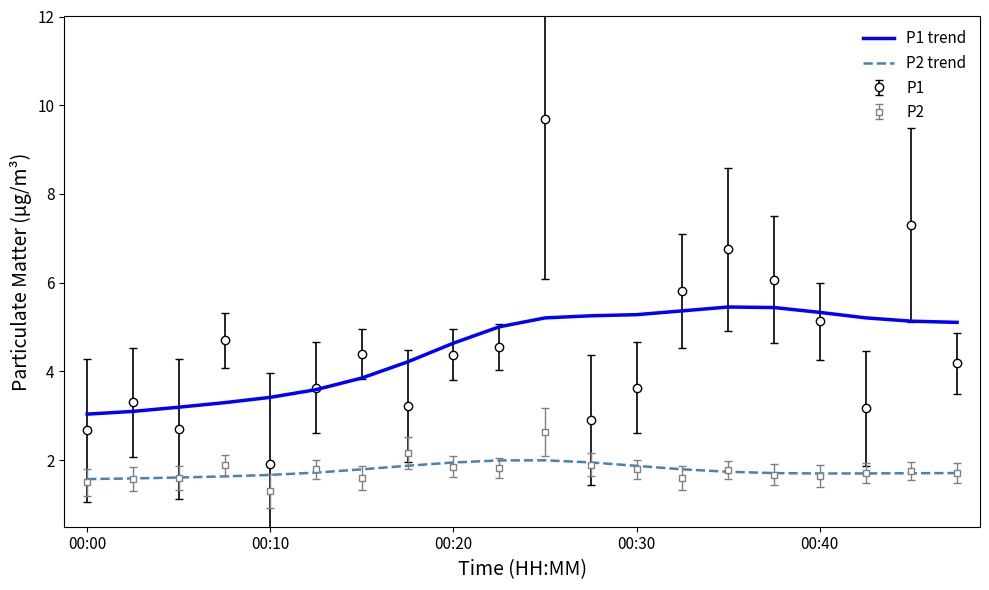

At how many categories does at least one series exceed 4?

15